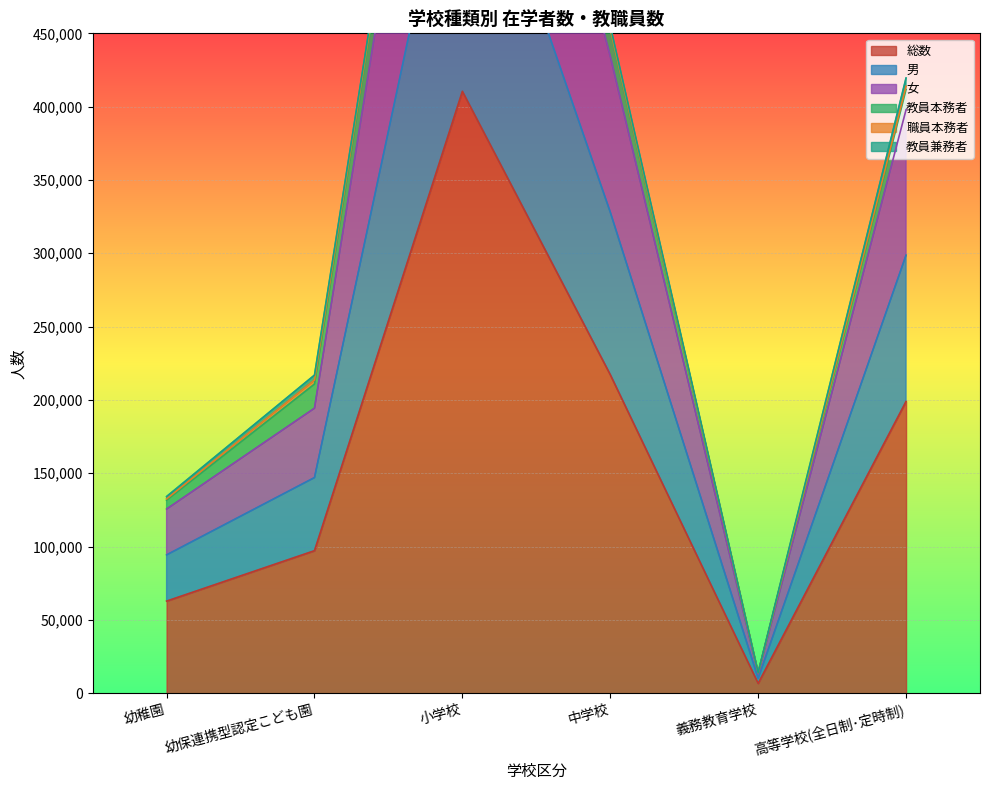

Rank the categories by 総数 value from lowest to highest.

義務教育学校, 幼稚園, 幼保連携型認定こども園, 高等学校(全日制･定時制), 中学校, 小学校